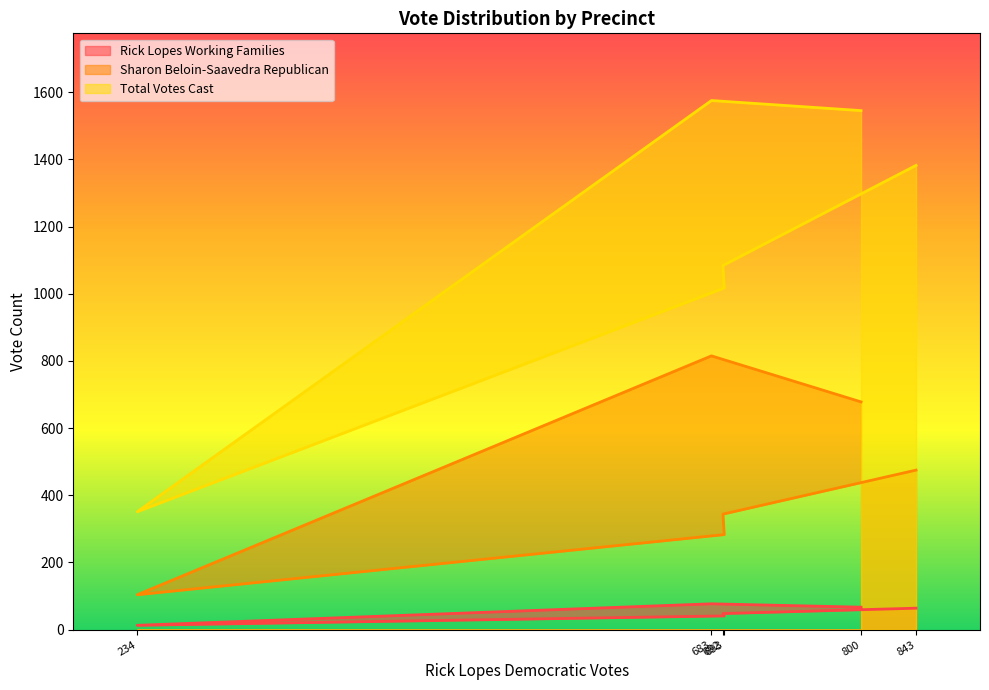

What is the difference between the maximum and minimum values in the Rick Lopes Working Families series?

64